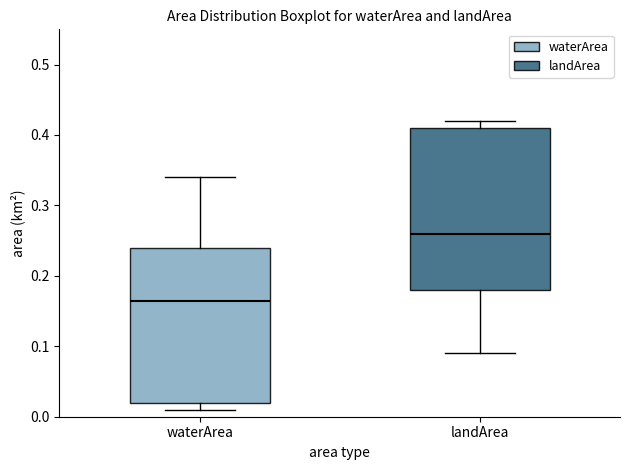

Which box's median line is the highest?

landArea